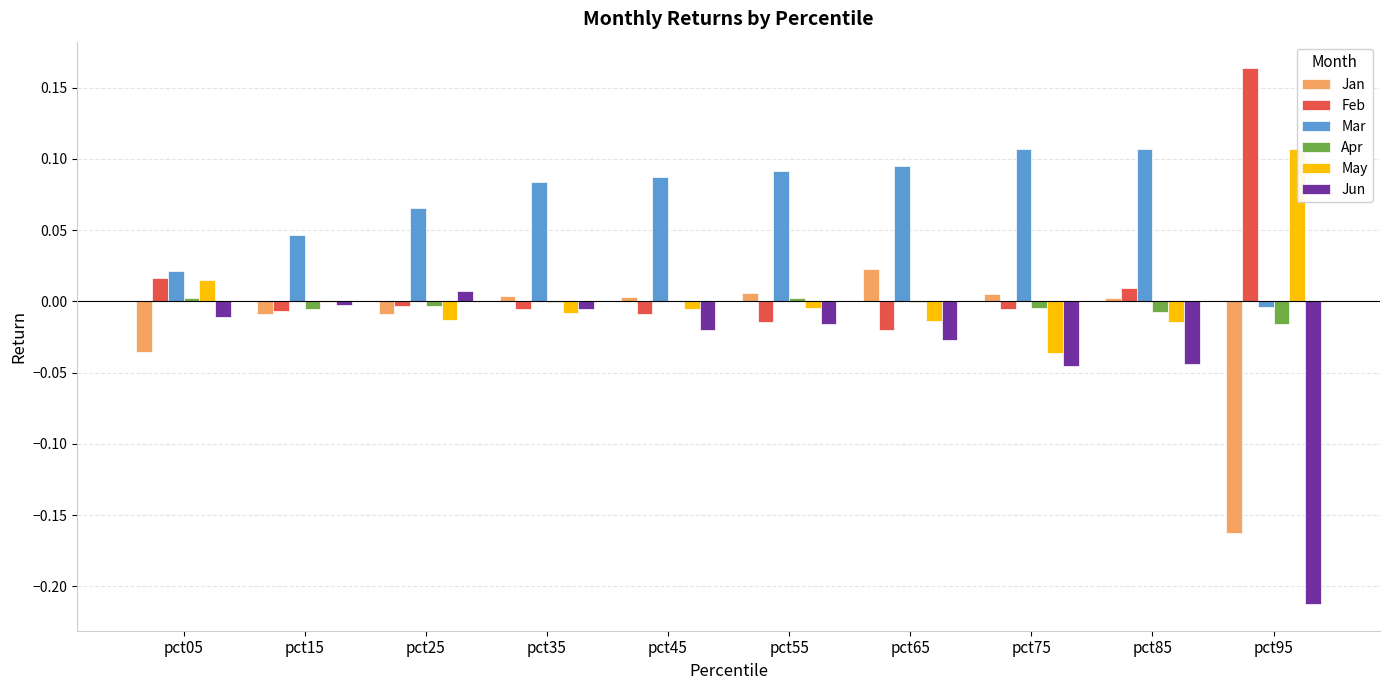

At which label is Jun closest to 0?

pct15